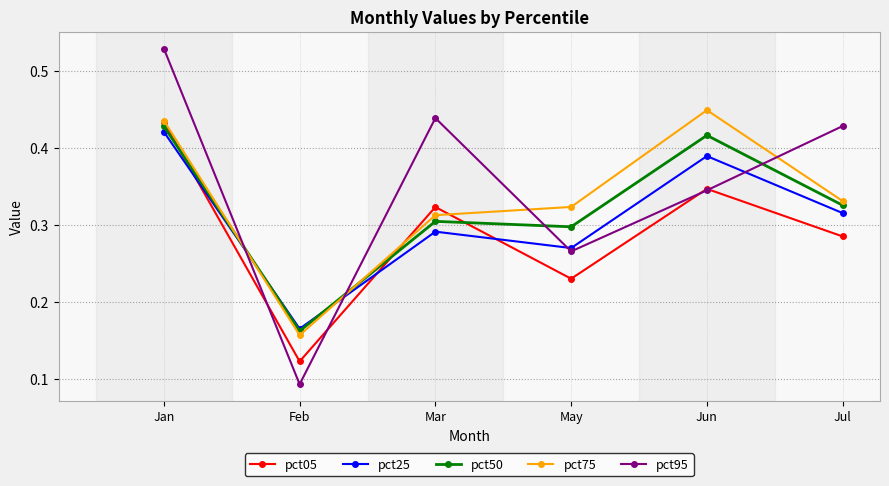

What position from the right is May?

3